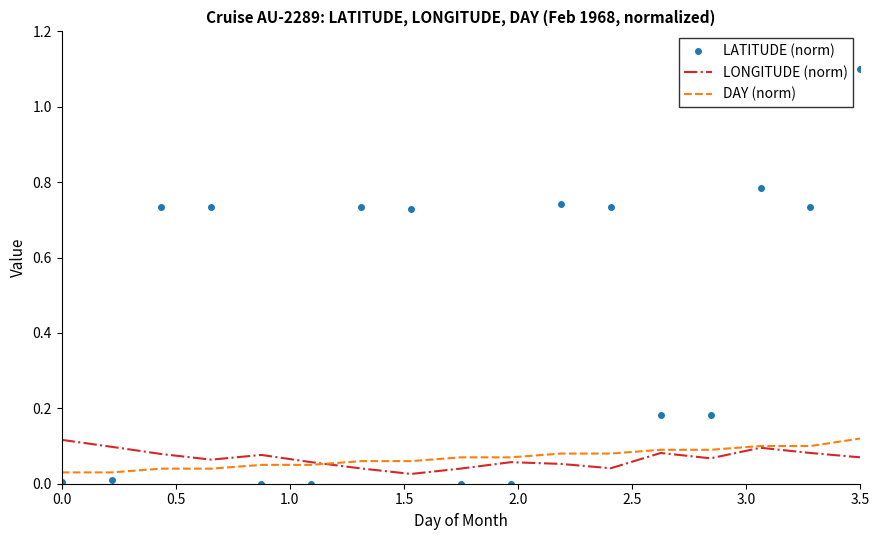

How many times do LATITUDE (norm) and DAY (norm) cross each other?

5